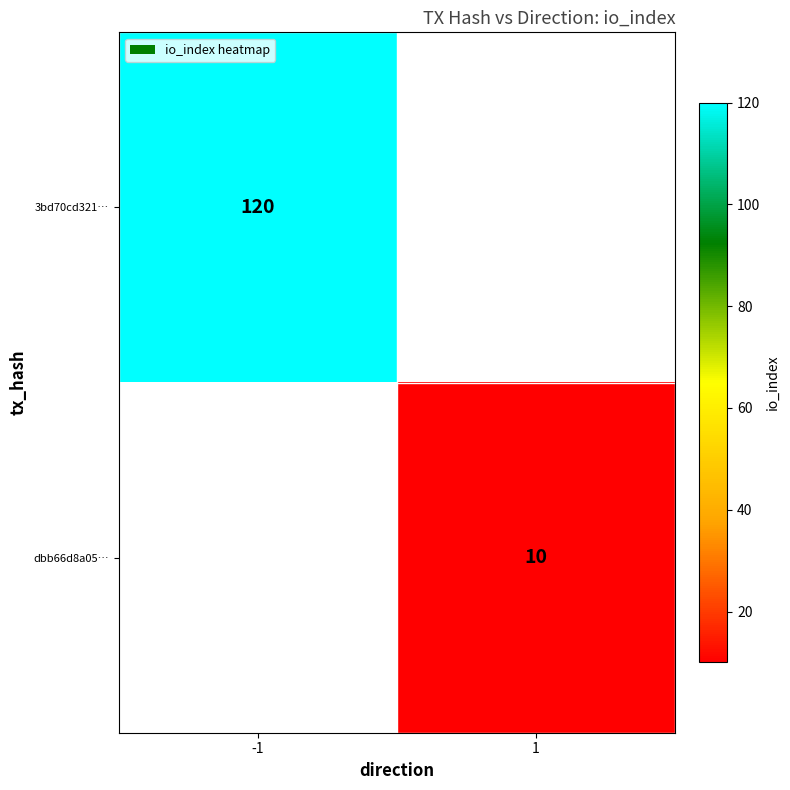

Is it true that dbb66d8a05… equals 18 at 1?

False